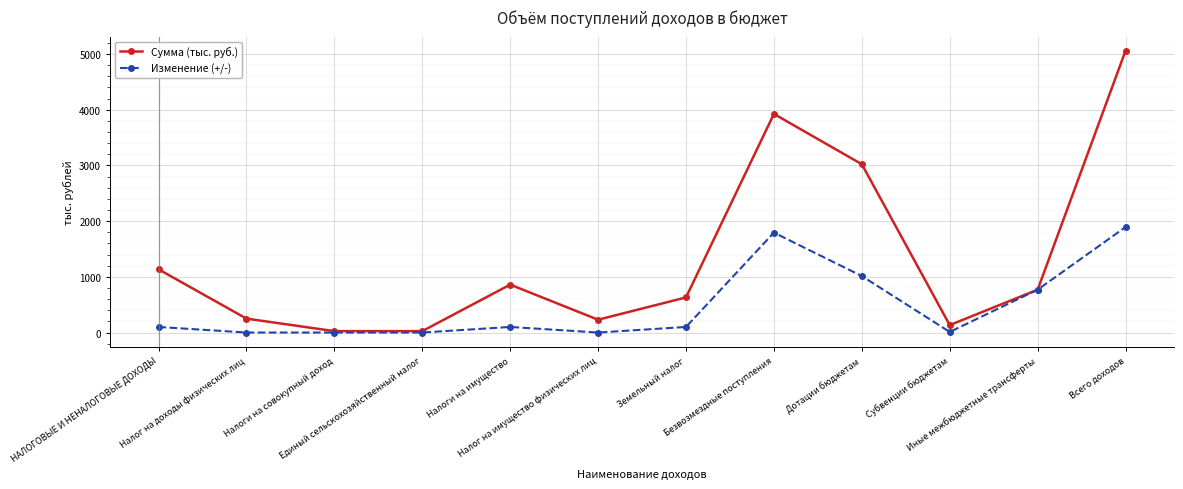

What is the label of the 1st point from the left?

НАЛОГОВЫЕ И НЕНАЛОГОВЫЕ ДОХОДЫ